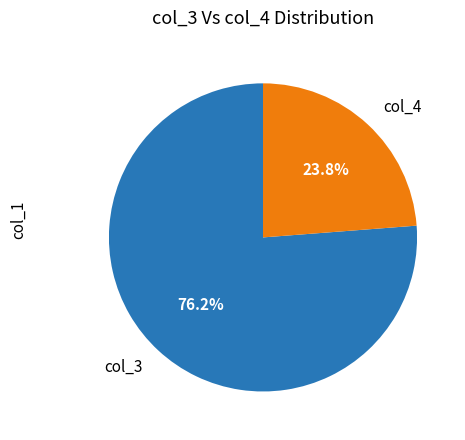

What portion of the pie excludes col_3?

23.8%